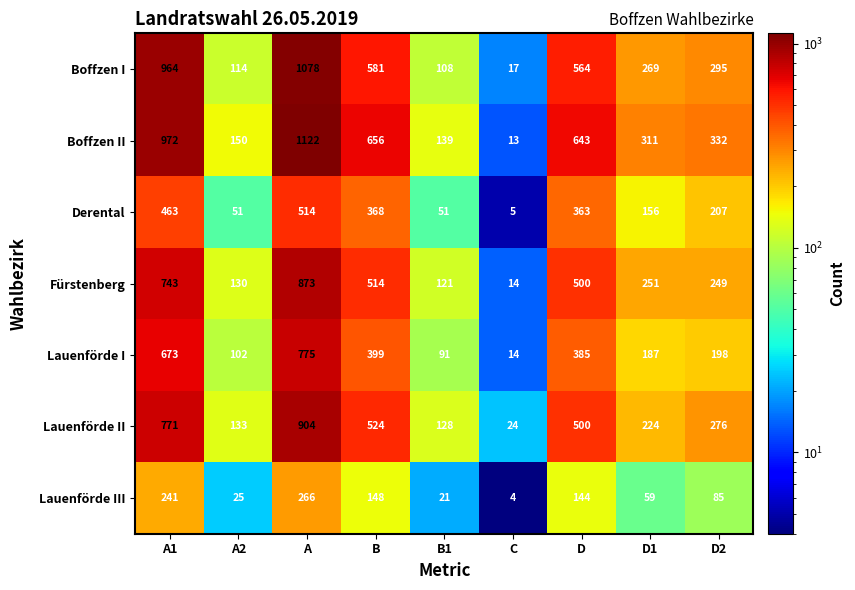

What is the sum of all Lauenförde II values?

3484